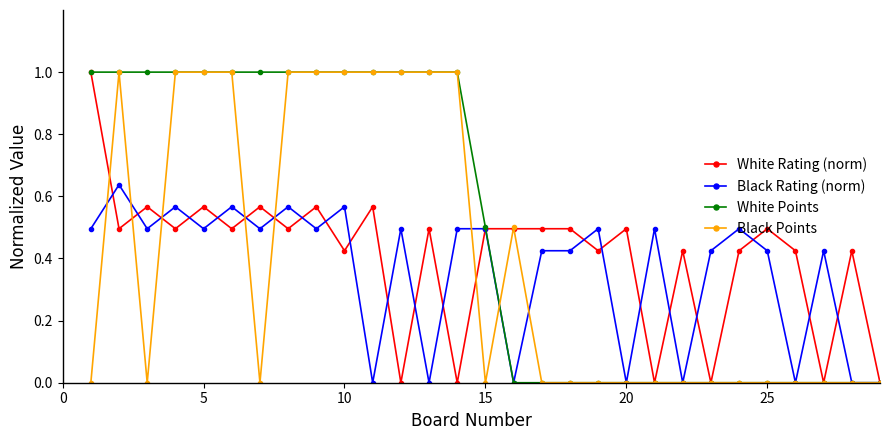

True or false: White Rating (norm) has more than 0 points higher than both neighbors.

True